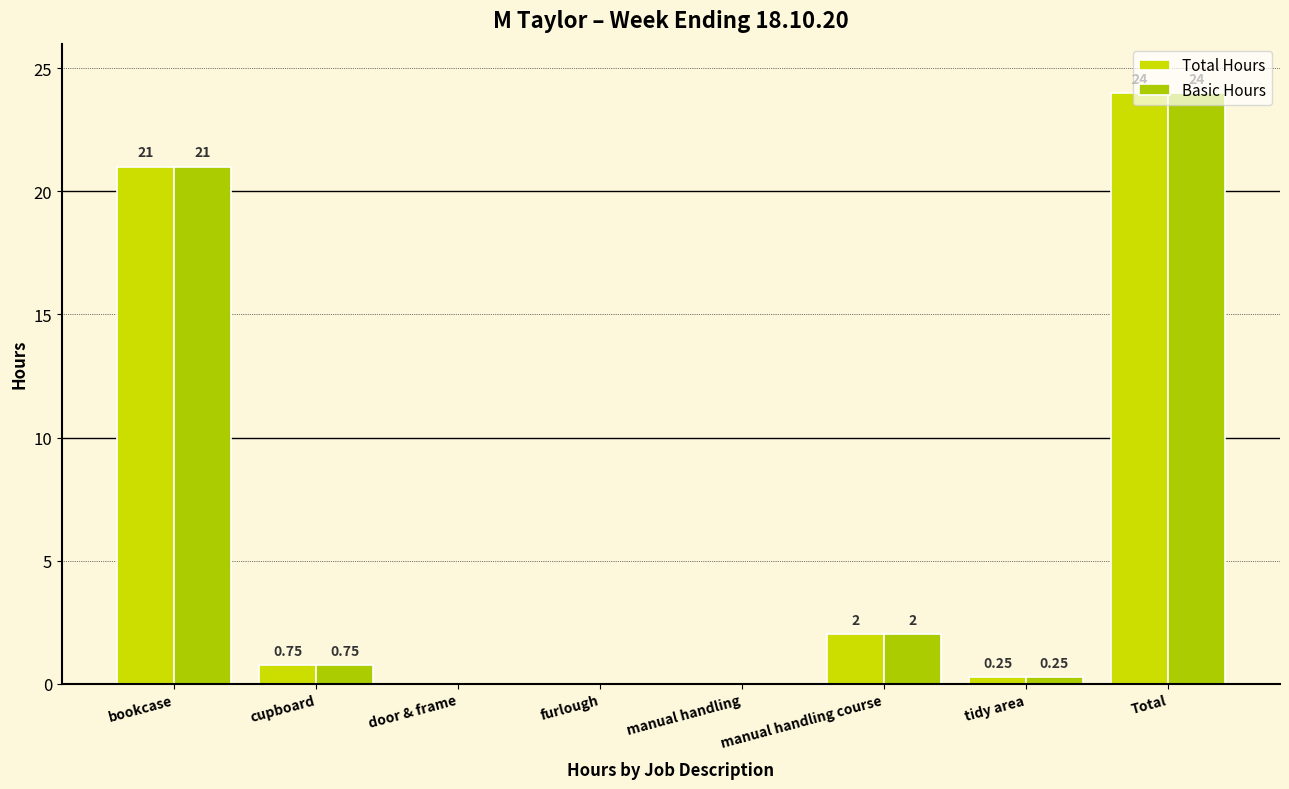

At which category does the chart reach its minimum across all series?

door & frame